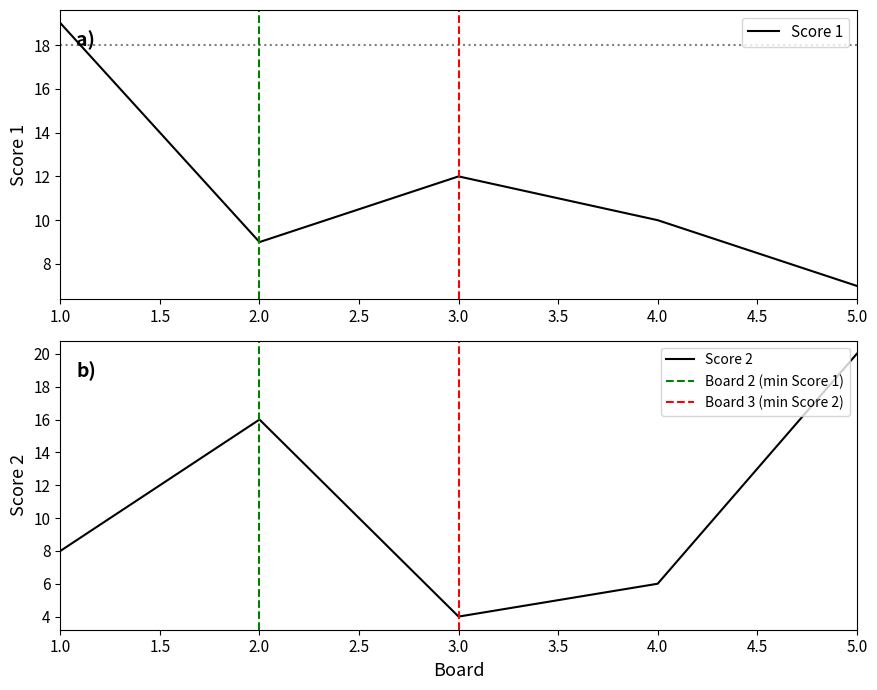

True or false: Score 2 has a value of 4 at 3.0.

True